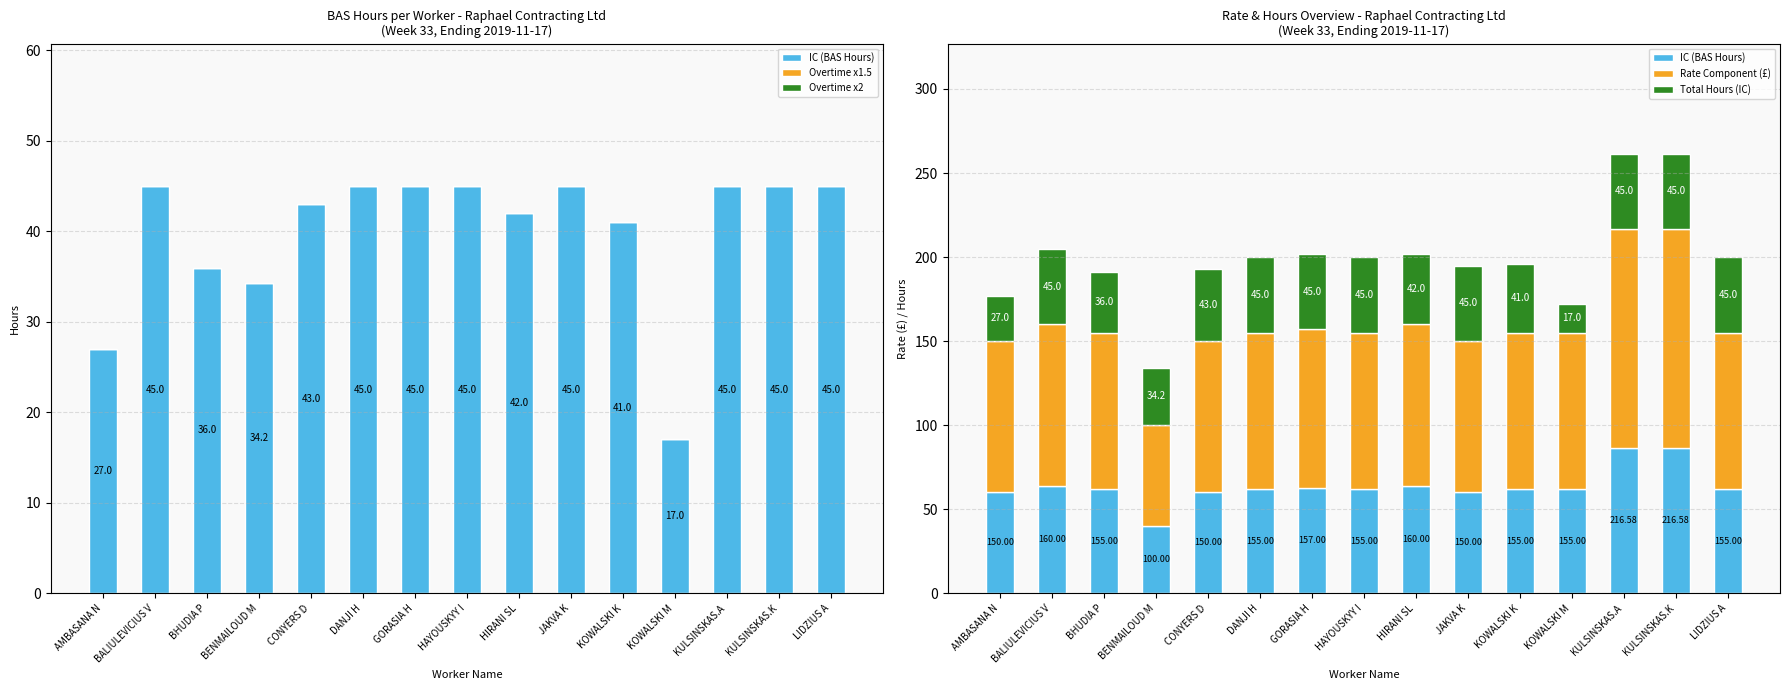

What is the difference between the maximum and minimum values in the IC (BAS Hours) series?

46.6